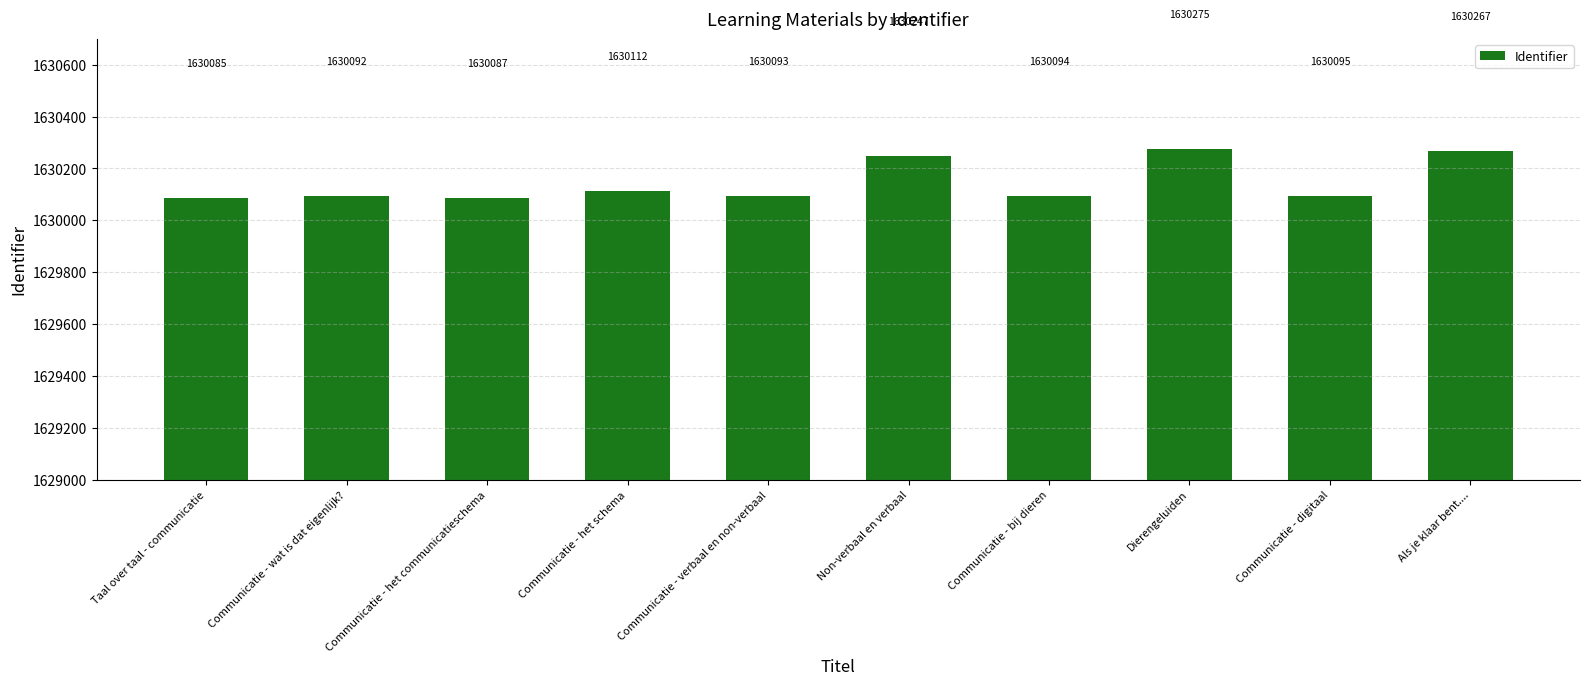

Is it true that the value at Communicatie - digitaal is 955152?

False